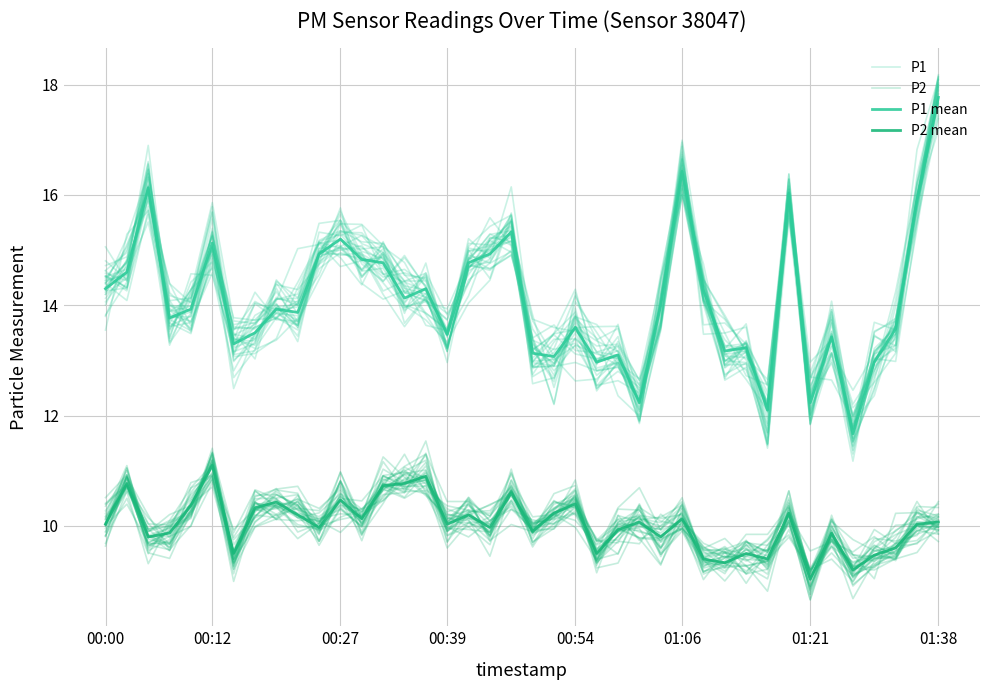

Rank the series at 00:12 from highest to lowest value.

P1 mean, P1, P2 mean, P2